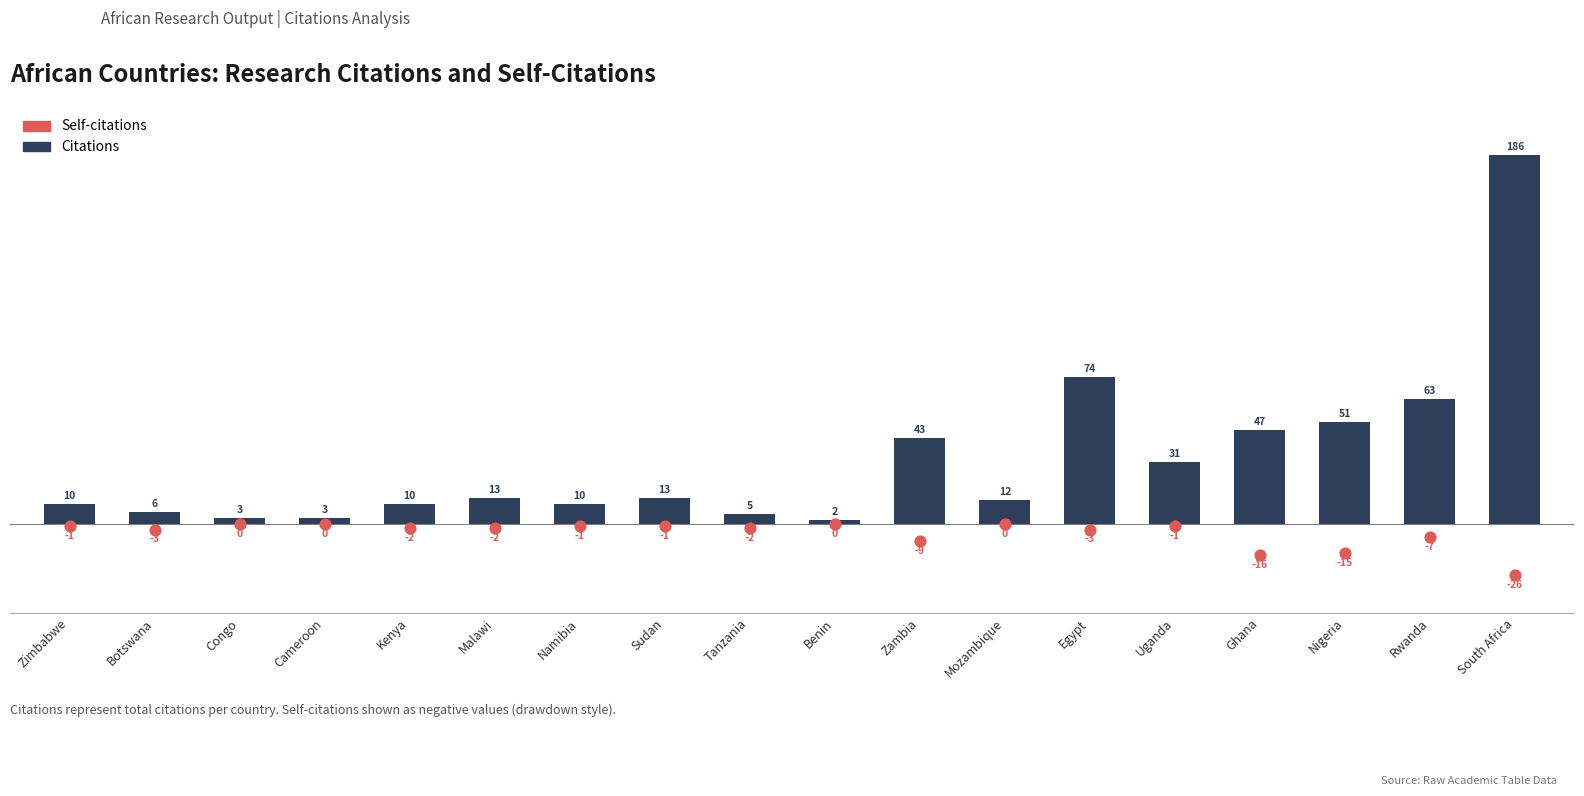

Which series has the widest spread of Y values?

Citations